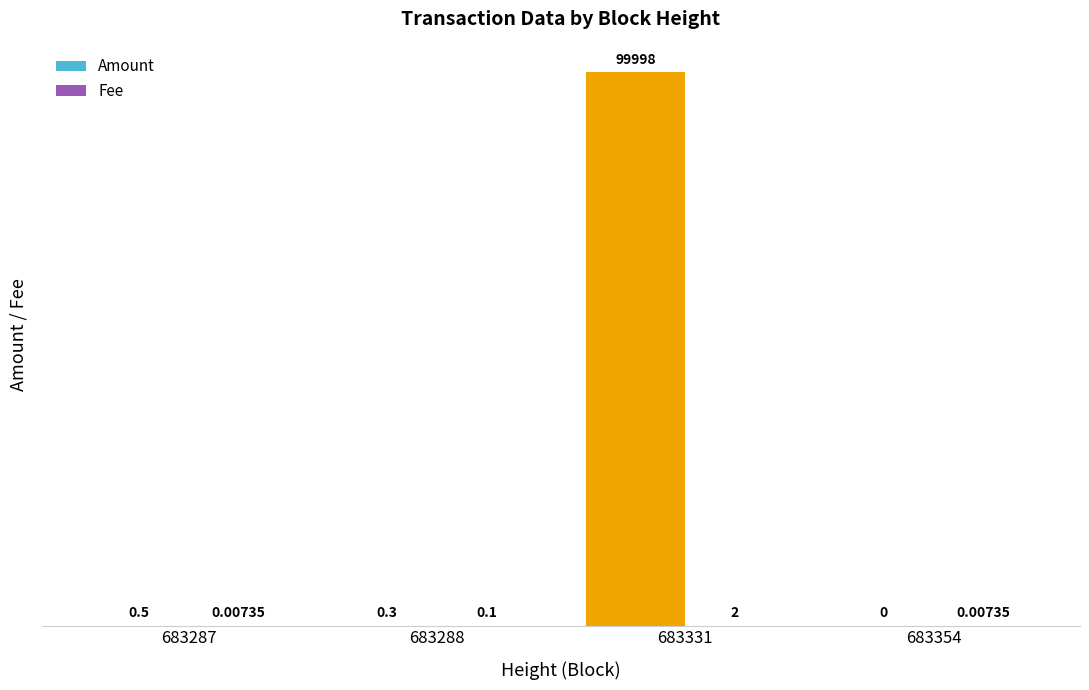

Where is Amount nearest to the value 49999?

683287